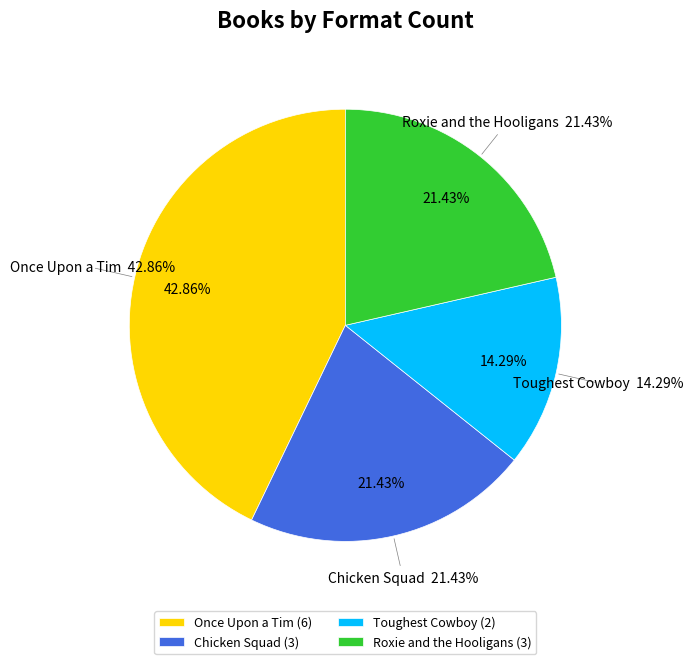

Is it true that Roxie and the Hooligans is 11% of the pie?

False